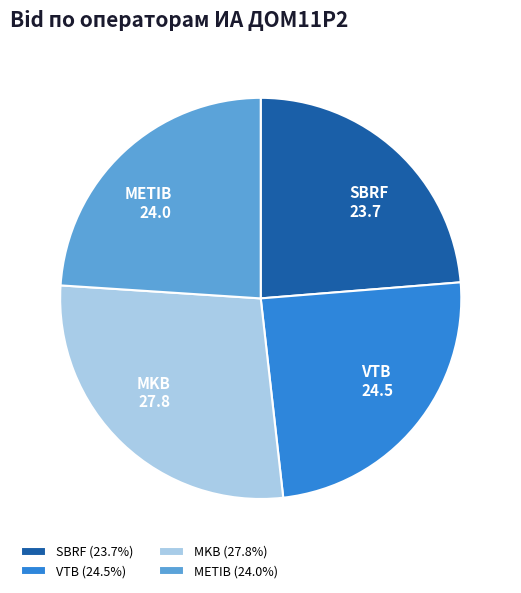

How many segments does this pie chart have?

4